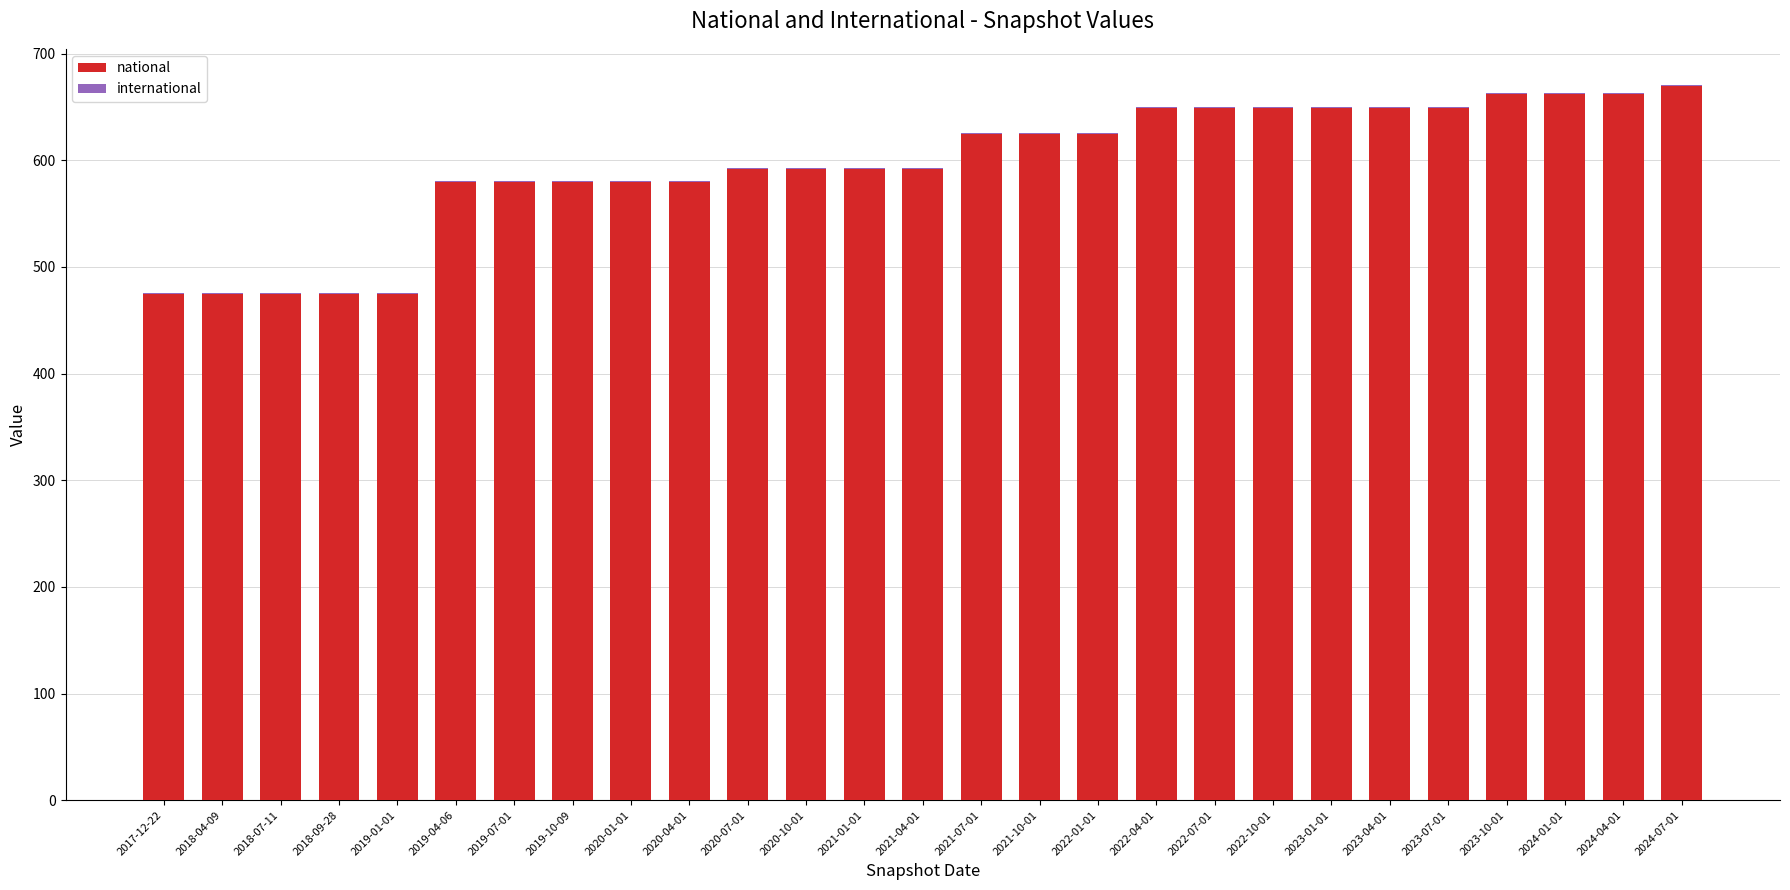

Are the bars grouped side by side (vs. stacked)?

No